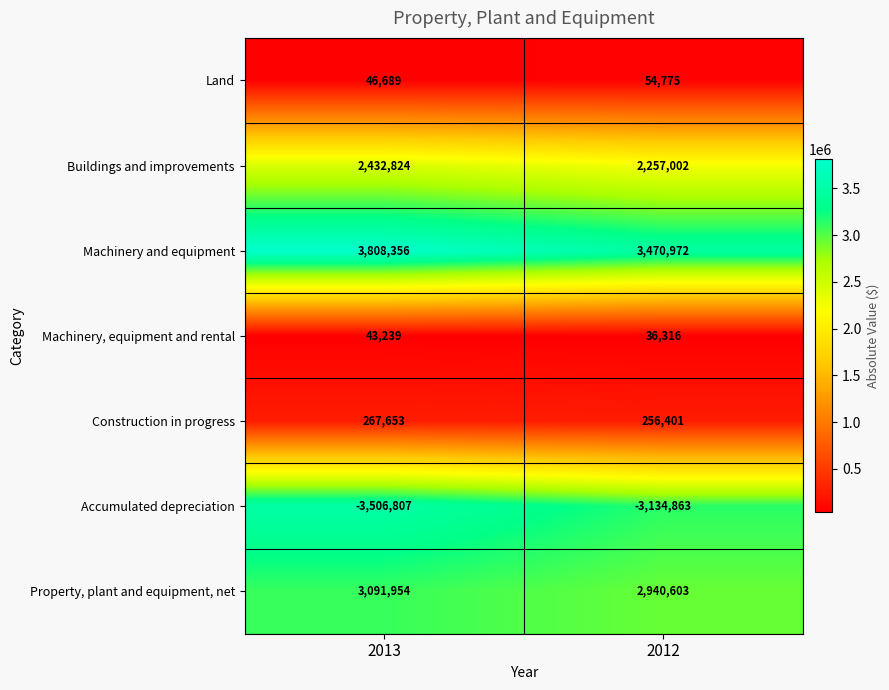

Where is Property, plant and equipment, net nearest to the value 3016278?

2012